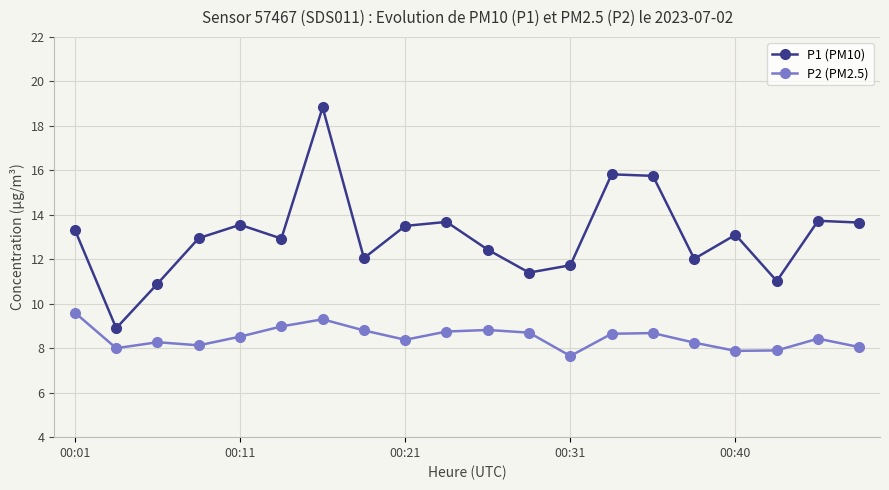

True or false: P2 (PM2.5) and P1 (PM10) cross at least once.

False